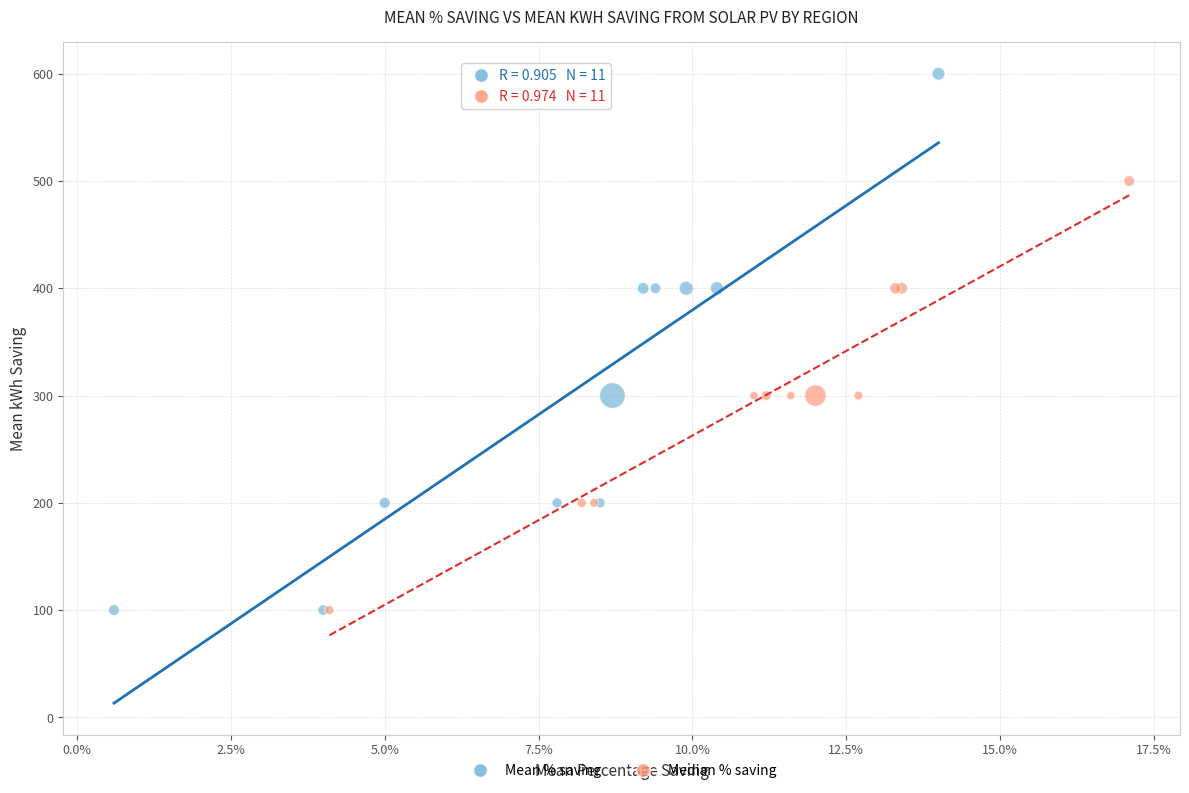

Which series contains the highest Y value?

Mean % saving